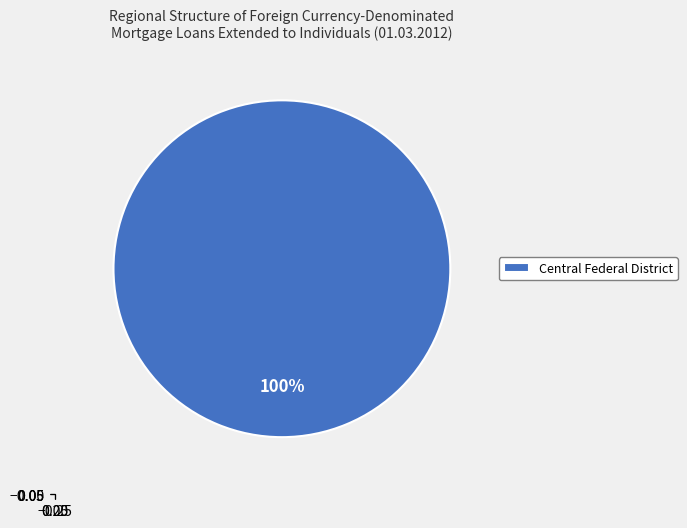

Is there a majority slice in this chart?

Yes